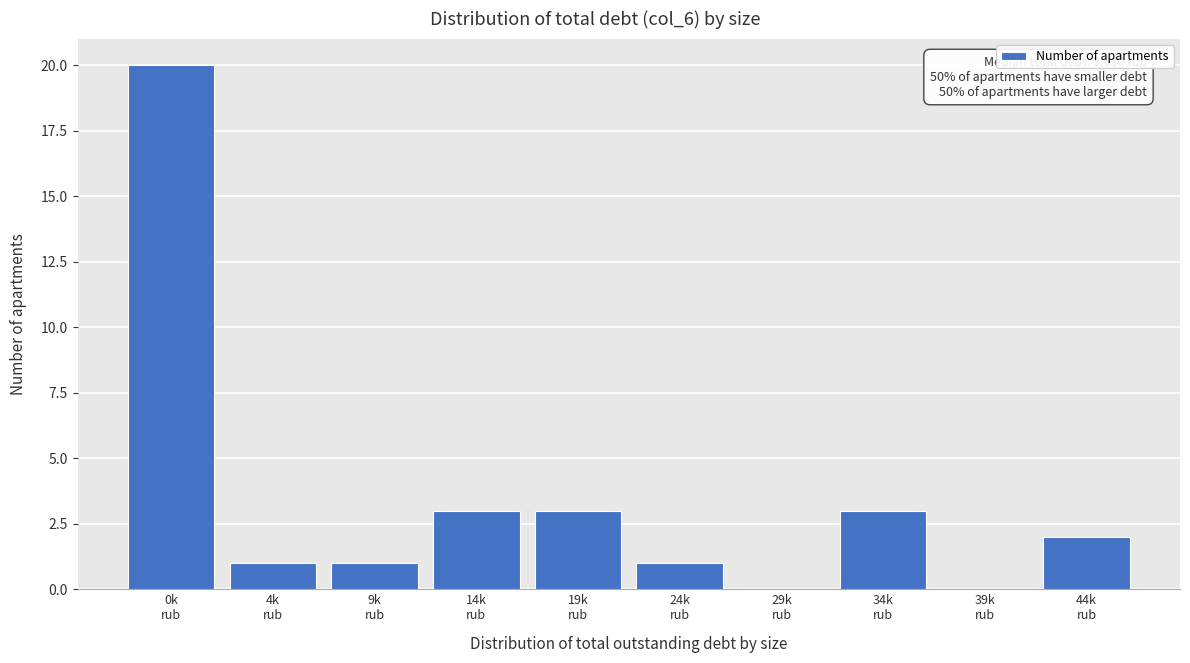

What is the greatest value displayed?

20